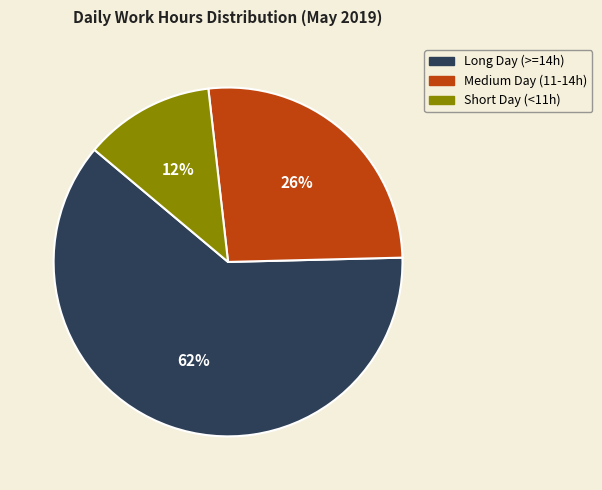

Rank the categories by value from lowest to highest.

Short Day (<11h), Medium Day (11-14h), Long Day (>=14h)